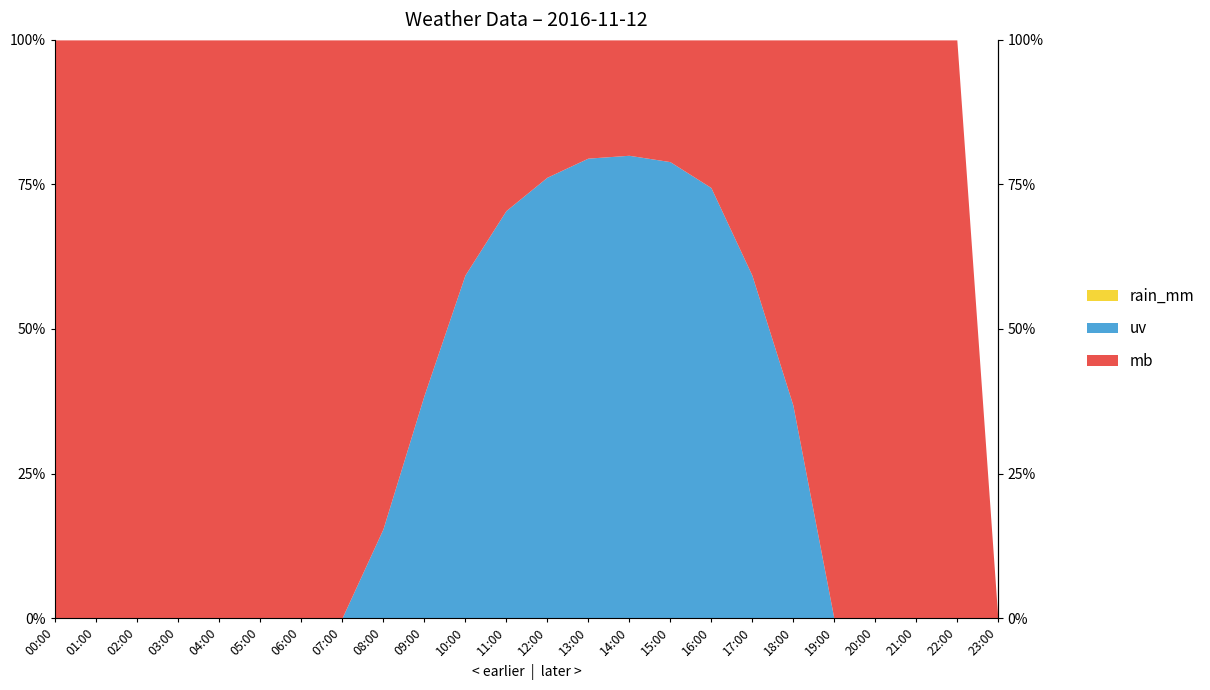

What is the total value across all series at 12:00?

1018.7